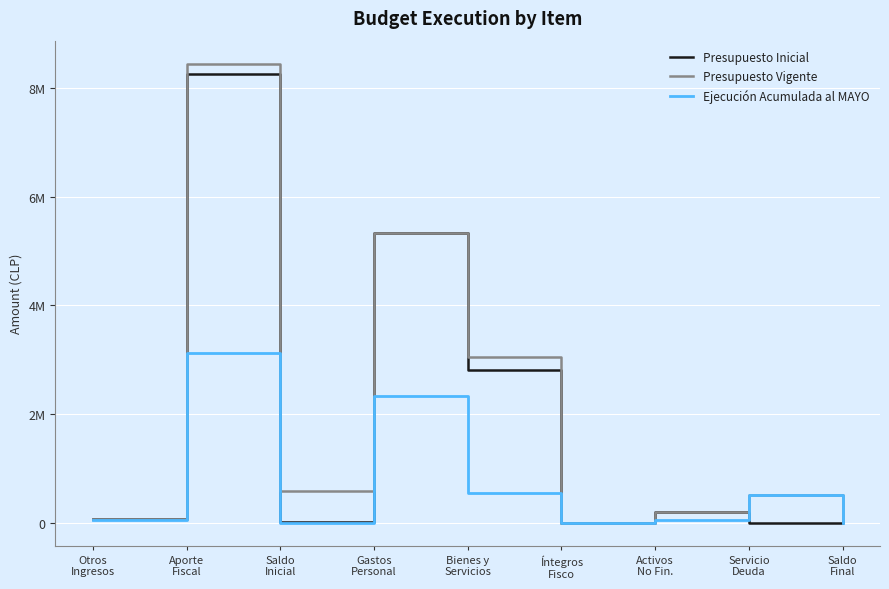

How many intersections are there between Presupuesto Inicial and Ejecución Acumulada al MAYO?

2